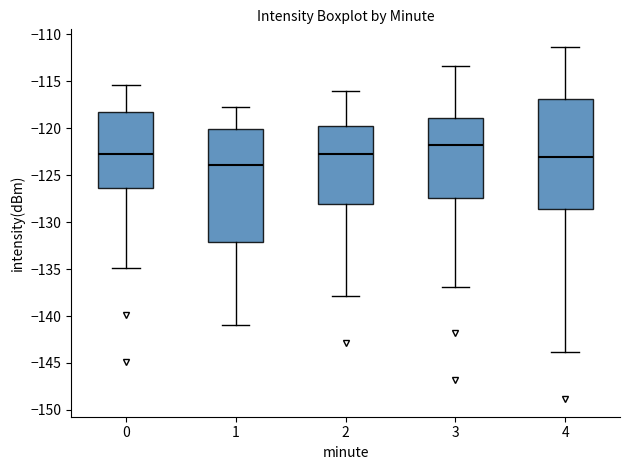

Reading left to right, transcribe this box plot: for each box, give where its median line is, the range the box spans, and where its two whiskers end, as read against the y-axis. The values are not printed on the chart, so give them approximately, as read against the axis.

0: median -122.5, box -126.5 to -118.5, whiskers -135.0 to -115.5
1: median -124.0, box -132.0 to -120.0, whiskers -141.0 to -118.0
2: median -123.0, box -128.0 to -120.0, whiskers -138.0 to -116.0
3: median -122.0, box -127.5 to -119.0, whiskers -137.0 to -113.5
4: median -123.0, box -128.5 to -117.0, whiskers -144.0 to -111.5